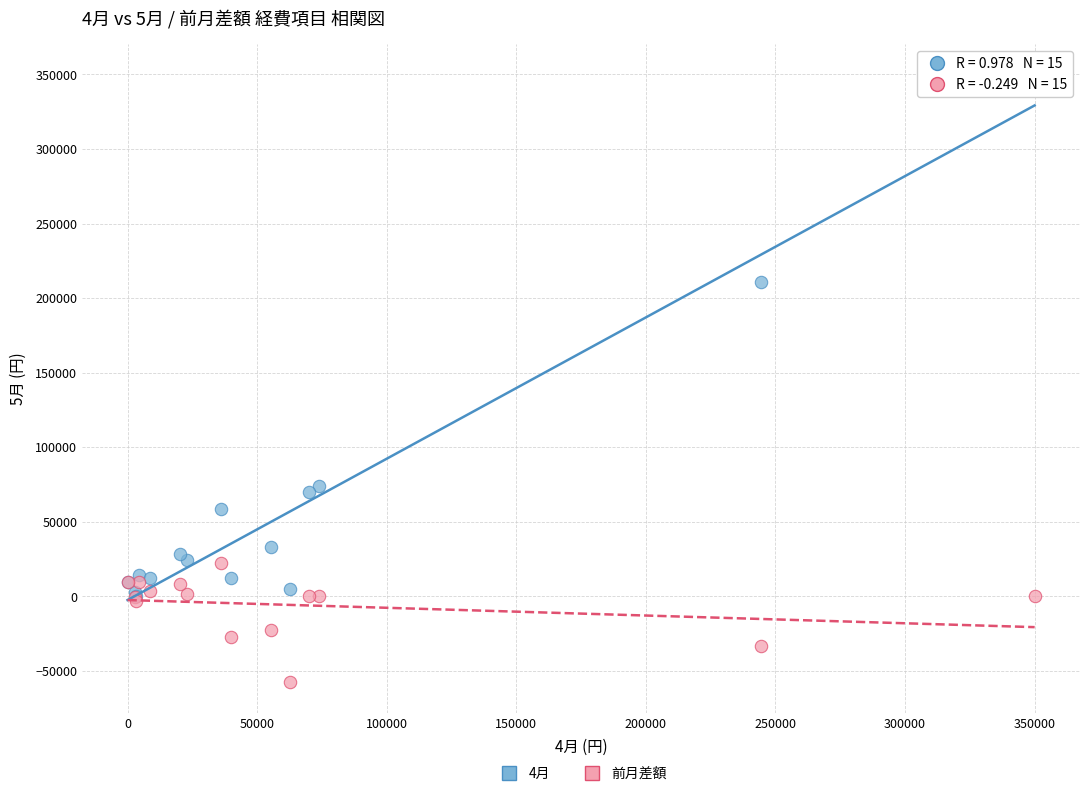

Which series has the widest spread of Y values?

4月